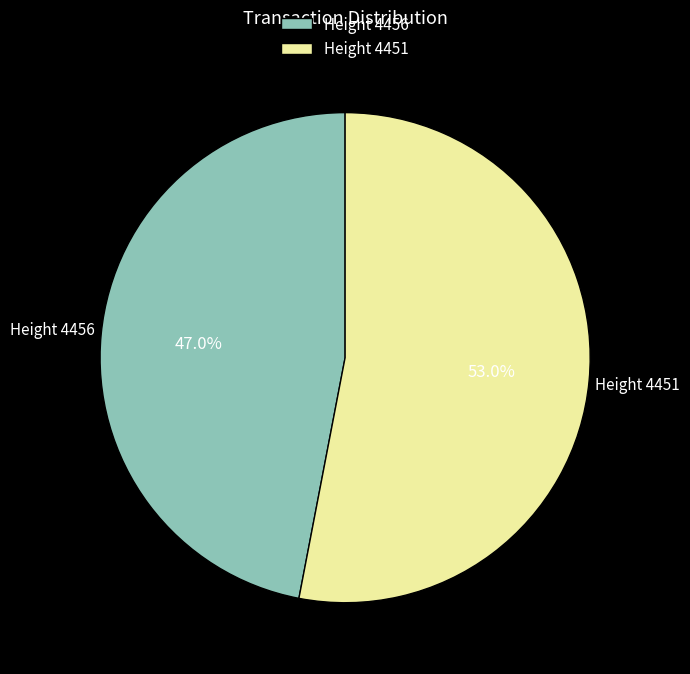

Which slice is the largest?

Height 4451